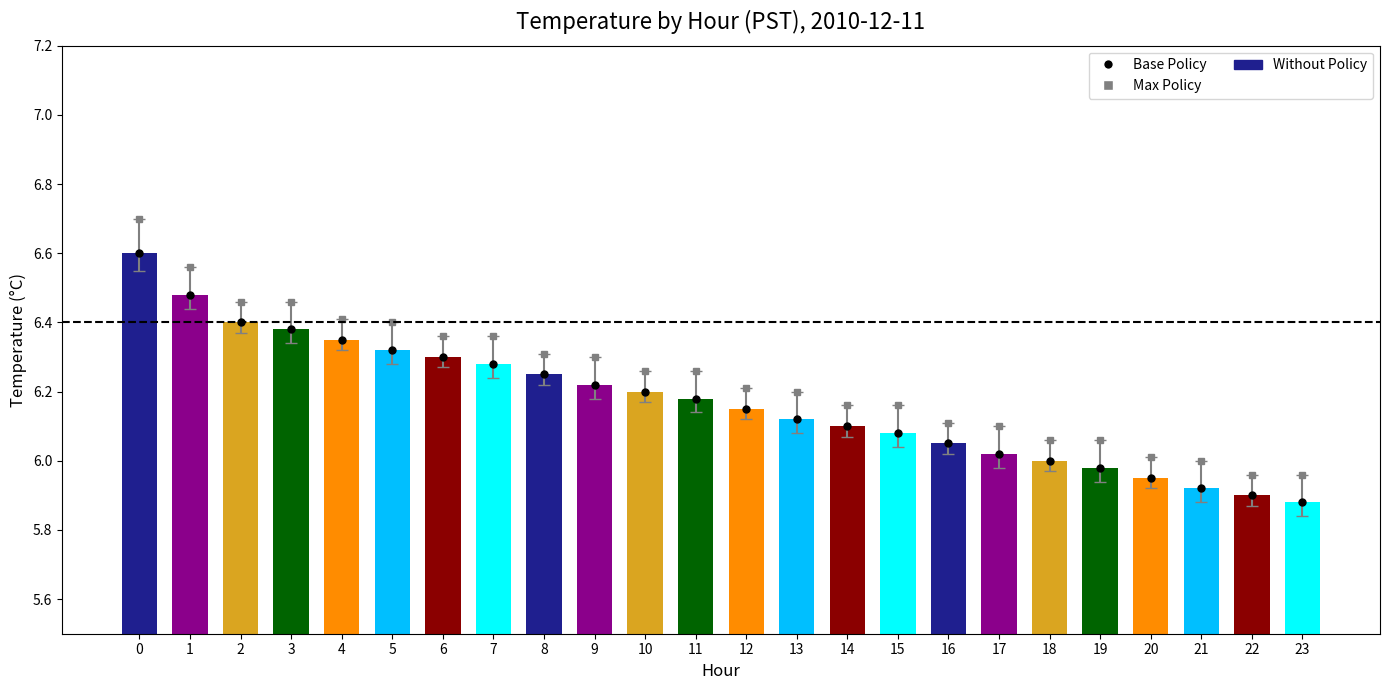

What is the greatest value displayed?

6.6